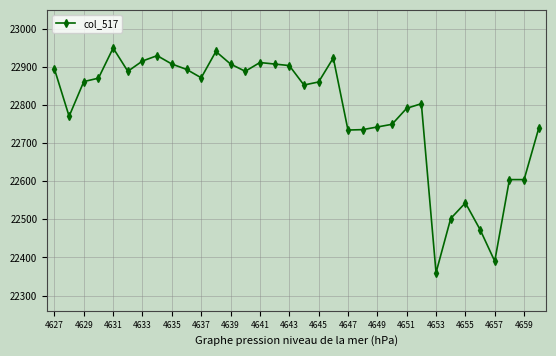

What is the difference between the second highest and minimum values?

580